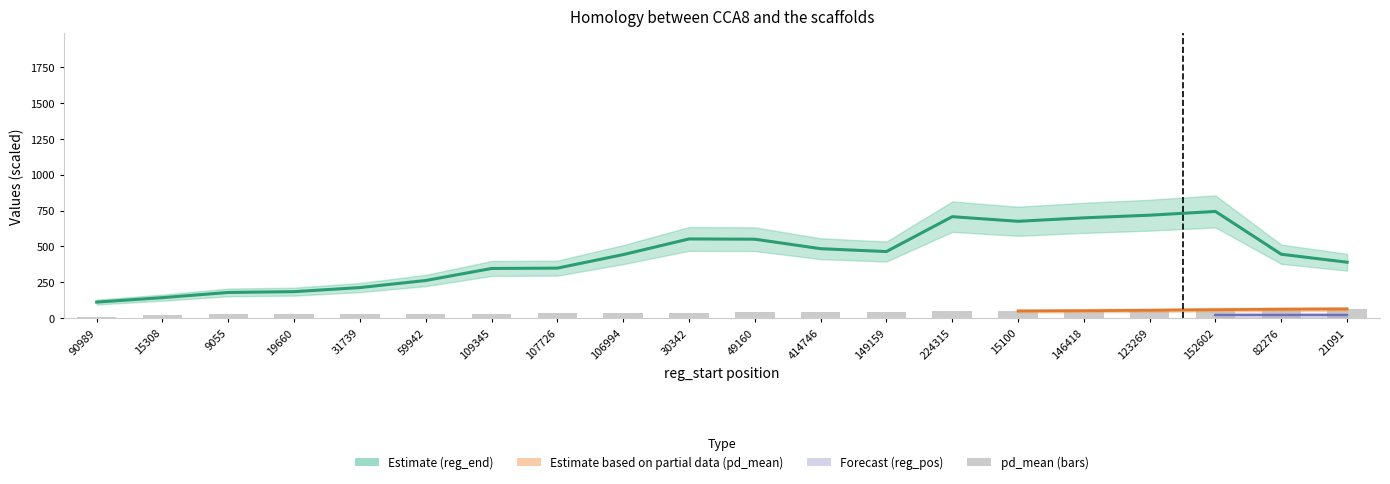

At which label is the value closest to 37?

30342